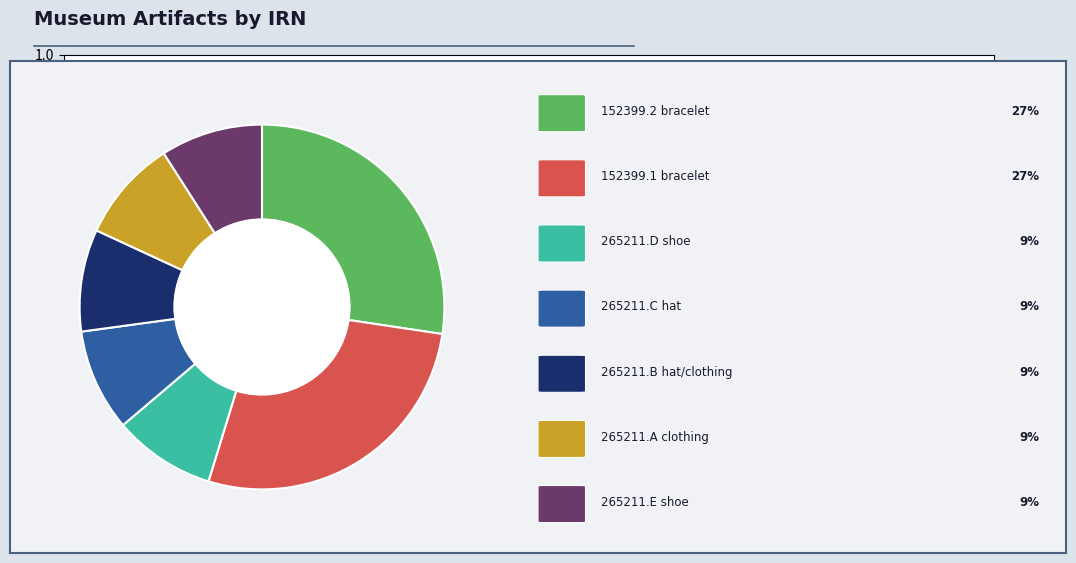

Does any single category account for the majority?

No